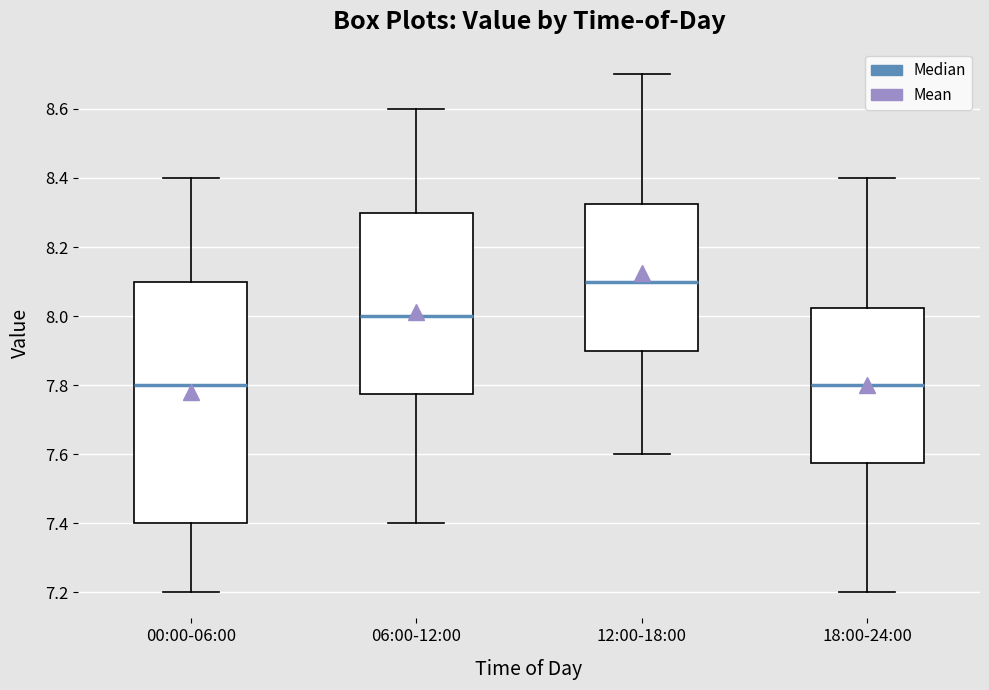

Which box's median line is the highest?

12:00-18:00